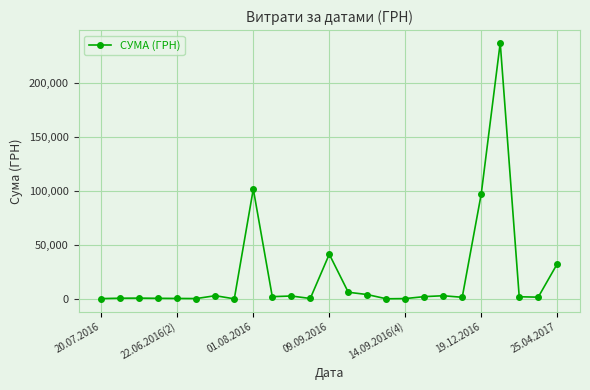

What is the smallest value displayed?

135.0